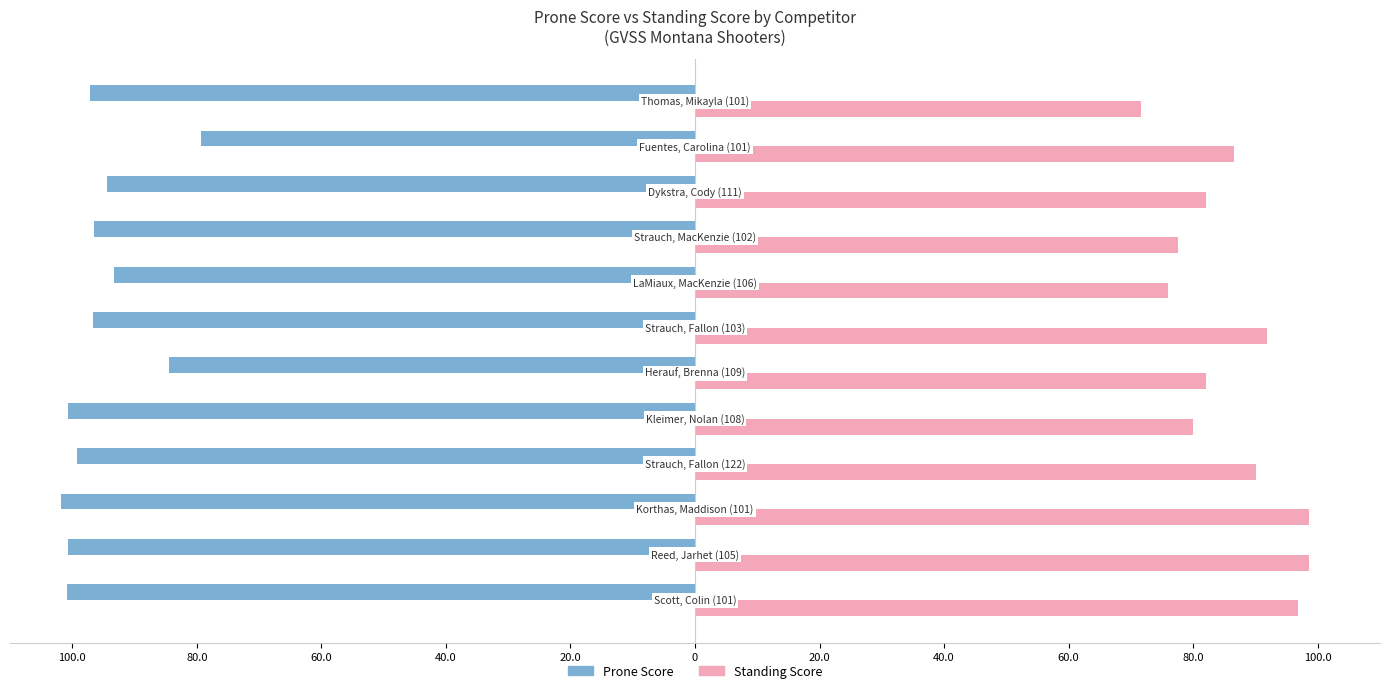

What are all the series names shown in the legend?

Prone Score, Standing Score